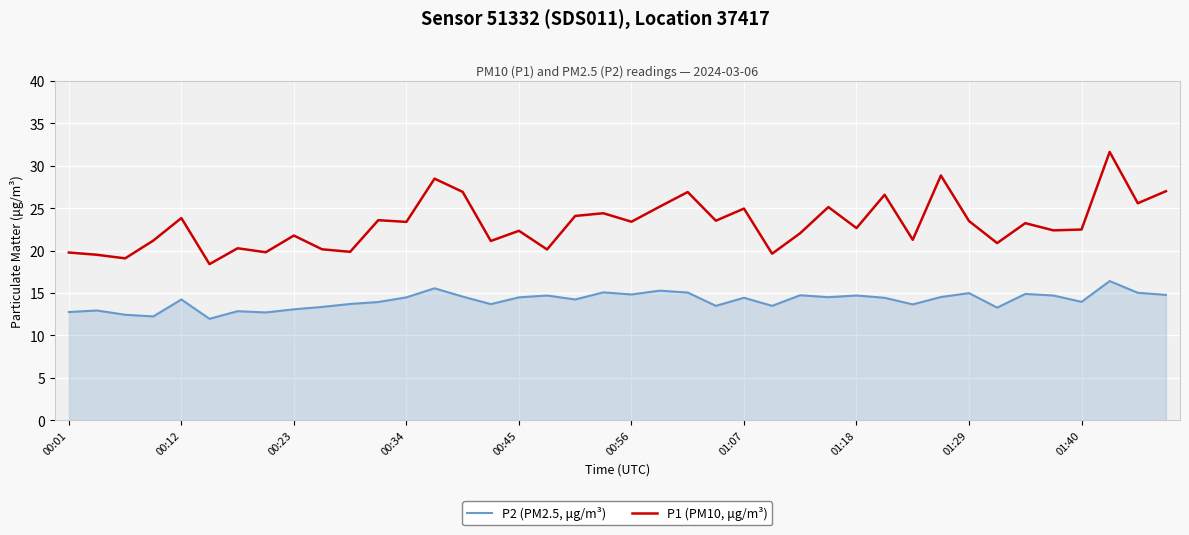

Which series has the widest spread of values?

P1 (PM10, μg/m³)